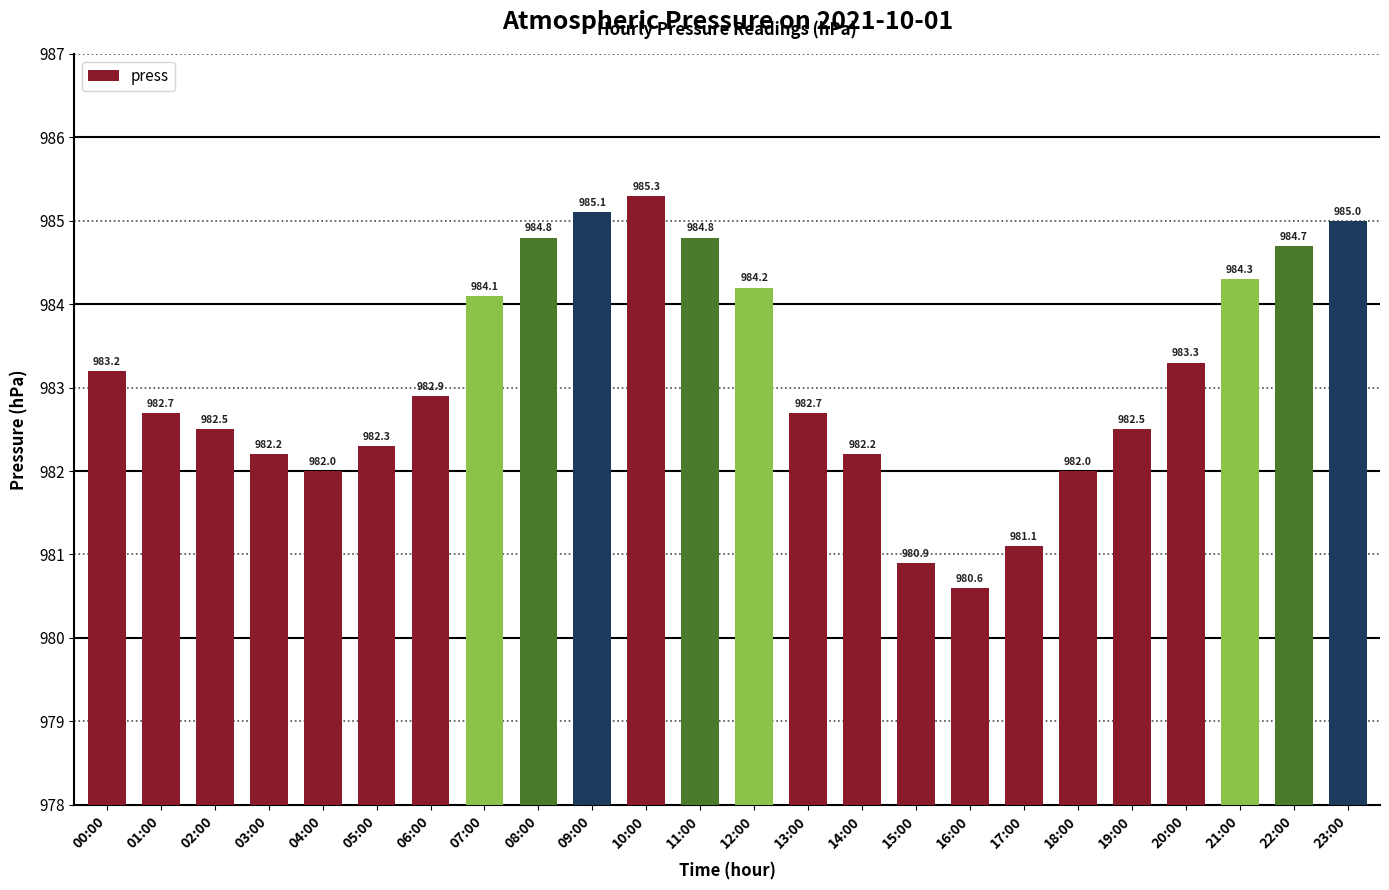

Does the chart contain stacked bars?

No